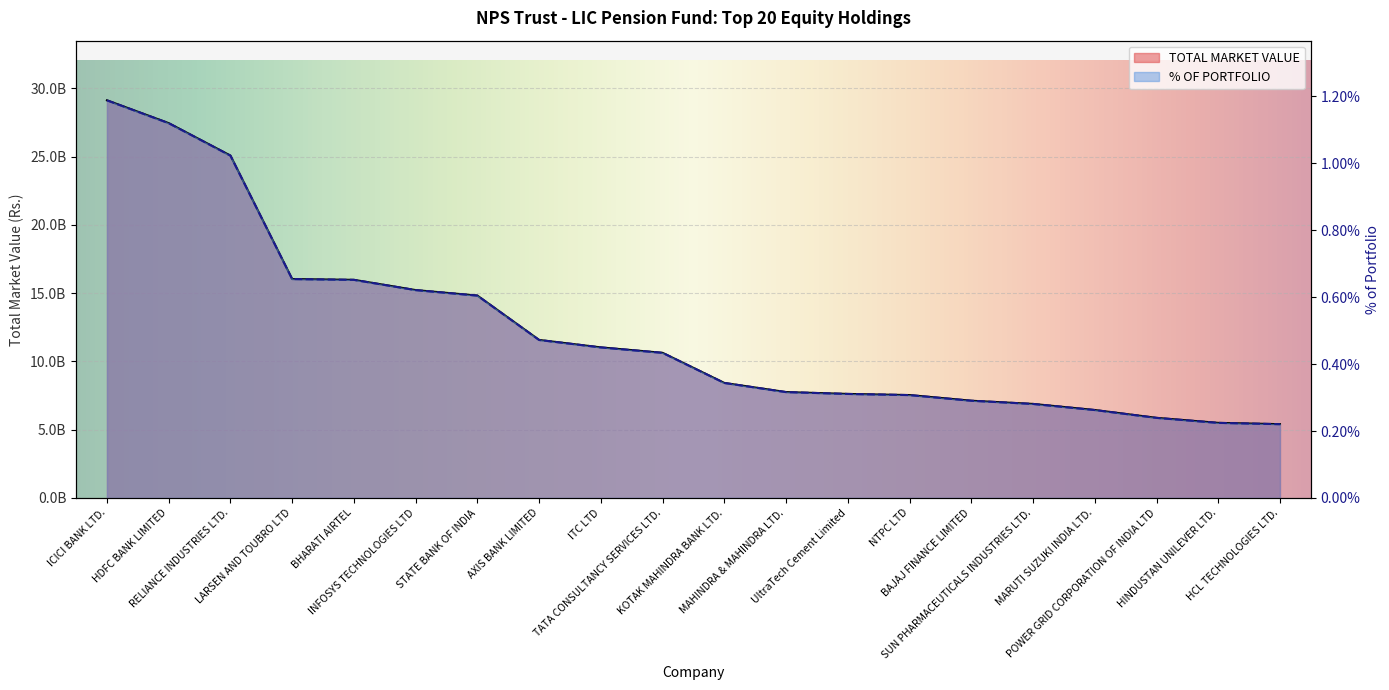

True or false: % OF PORTFOLIO has more than 1 points higher than both neighbors.

False